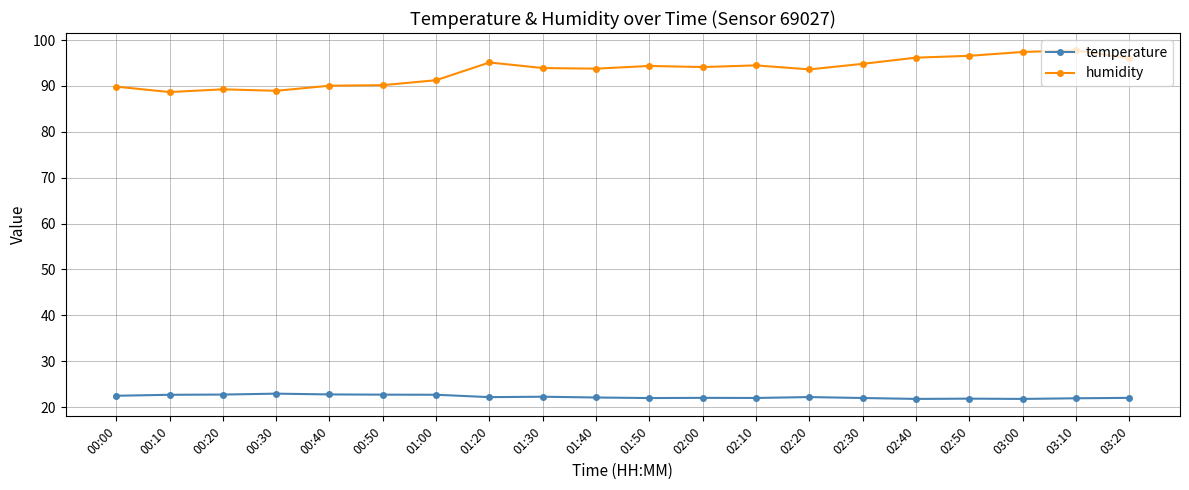

List the series in order of their overall mean, lowest first.

temperature, humidity